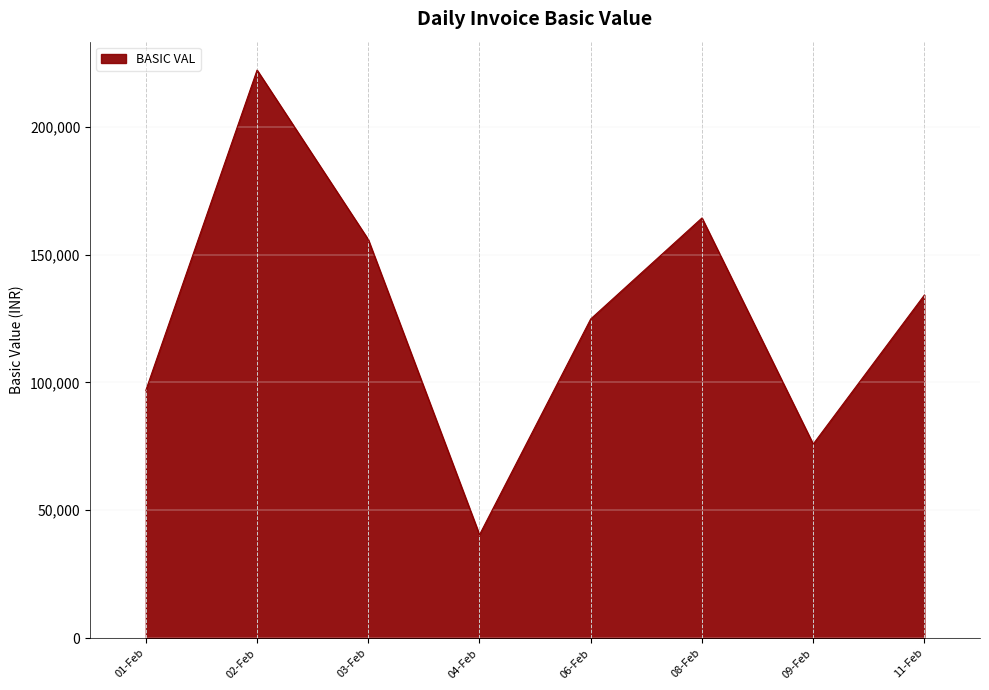

Which has a higher value, 09-Feb or 04-Feb?

09-Feb